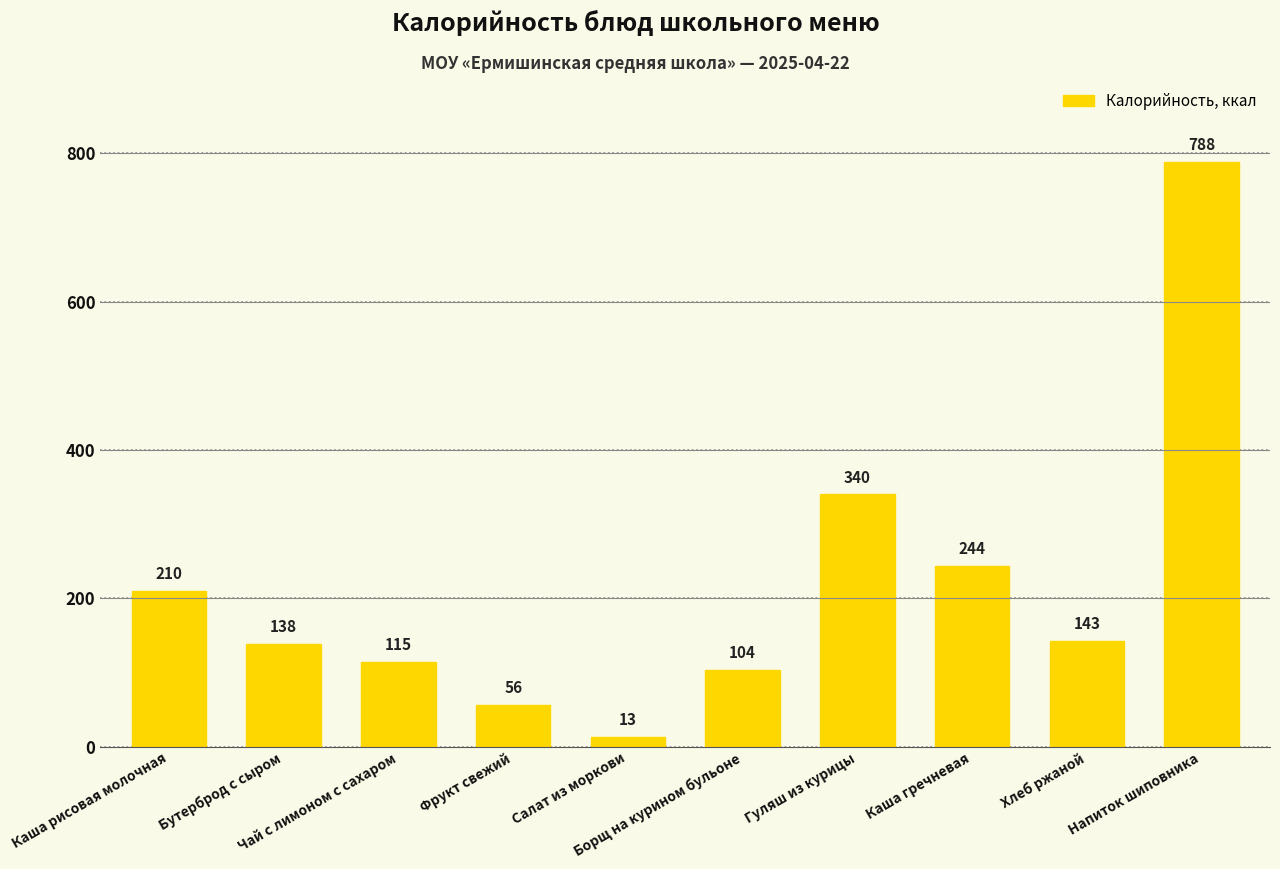

What is the value of the 3rd bar from the left?

114.6